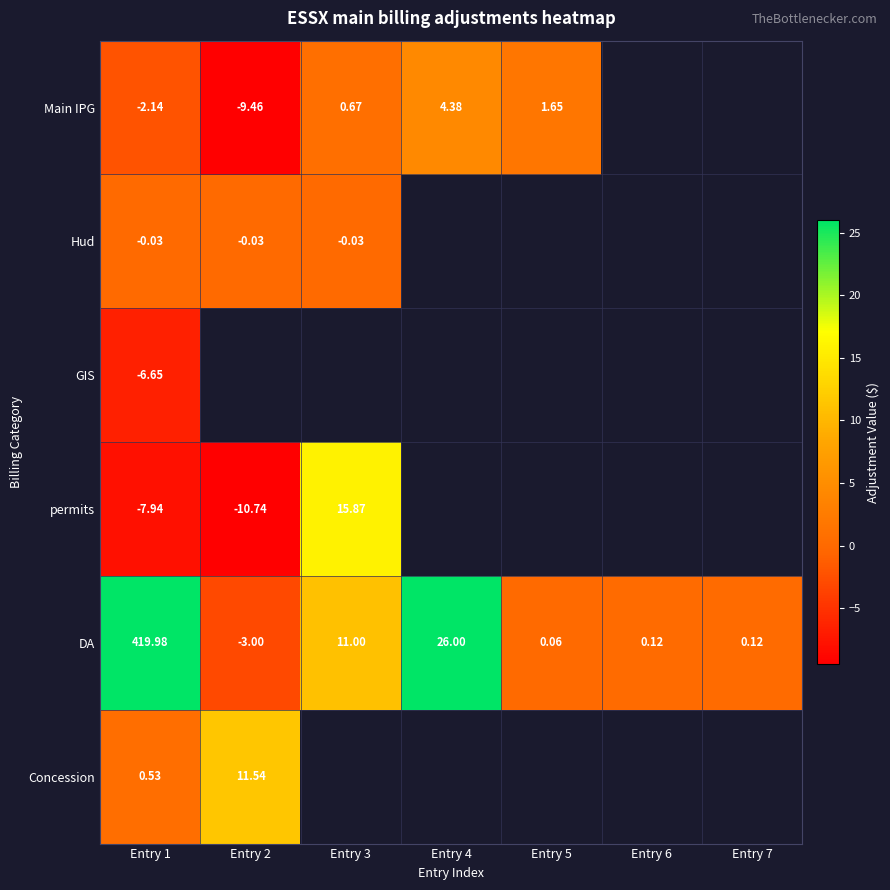

The value of Concession at Entry 2 is 19.9. True or false?

False